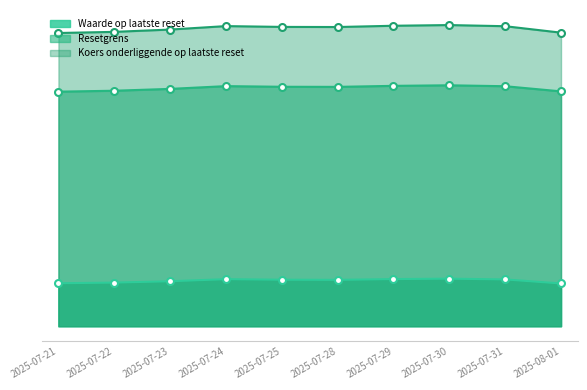

Reading left to right, extract all data points from this chart.

Waarde op laatste reset: 2025-07-21=37.3	2025-07-22=37.9	2025-07-23=39.1	2025-07-24=40.9	2025-07-25=40.4	2025-07-28=40.3	2025-07-29=40.9	2025-07-30=41.3	2025-07-31=40.6	2025-08-01=37.1
Resetgrens: 2025-07-21=254.6	2025-07-22=255.6	2025-07-23=257.6	2025-07-24=260.6	2025-07-25=259.9	2025-07-28=259.8	2025-07-29=260.9	2025-07-30=261.5	2025-07-31=260.5	2025-08-01=254.9
Koers onderliggende op laatste reset: 2025-07-21=203.7	2025-07-22=204.5	2025-07-23=206.1	2025-07-24=208.5	2025-07-25=207.9	2025-07-28=207.8	2025-07-29=208.7	2025-07-30=209.2	2025-07-31=208.4	2025-08-01=203.9